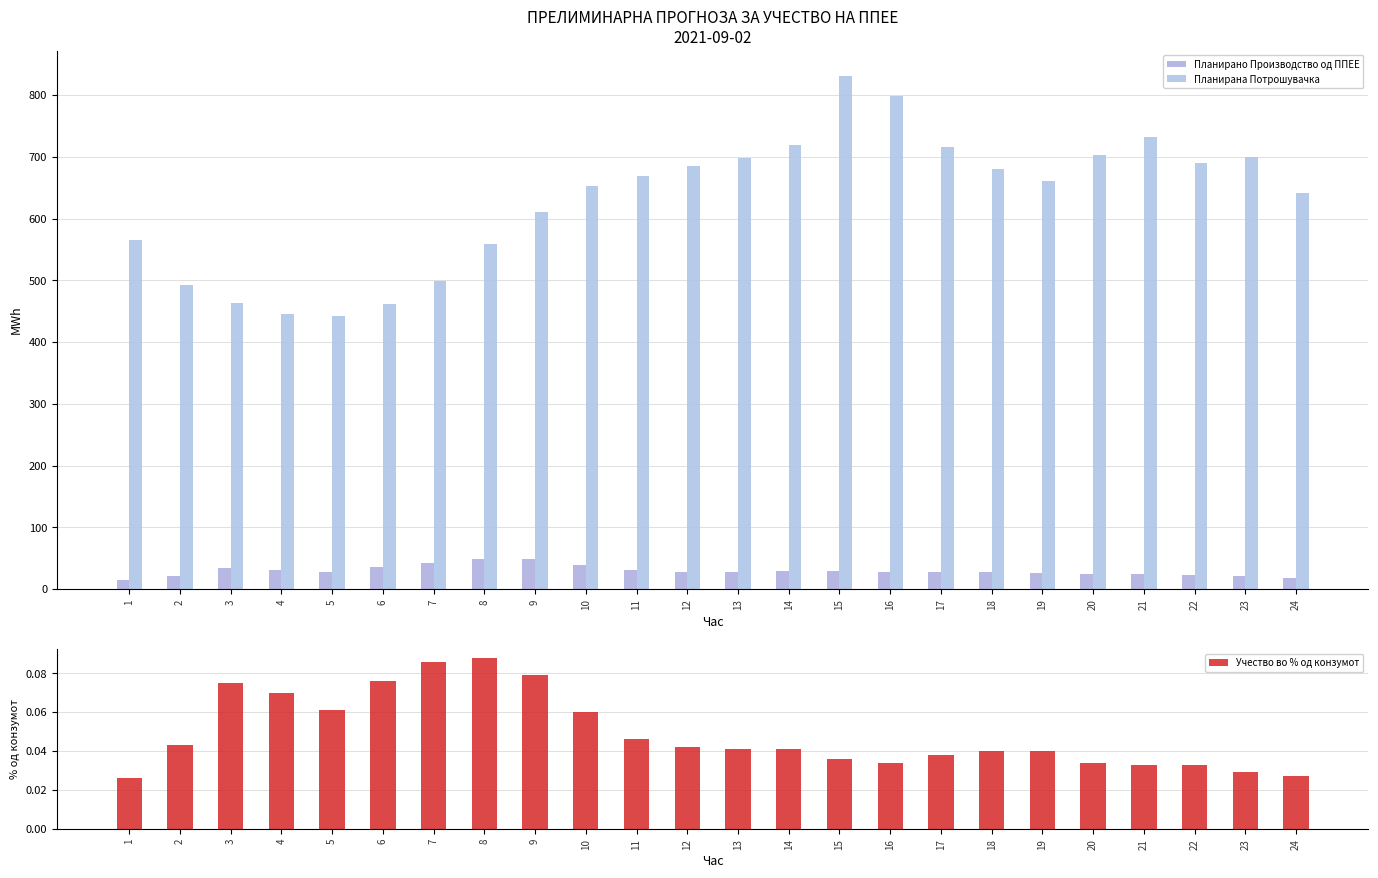

True or false: Учество во % од конзумот has a value of 0.1 at 19.

False